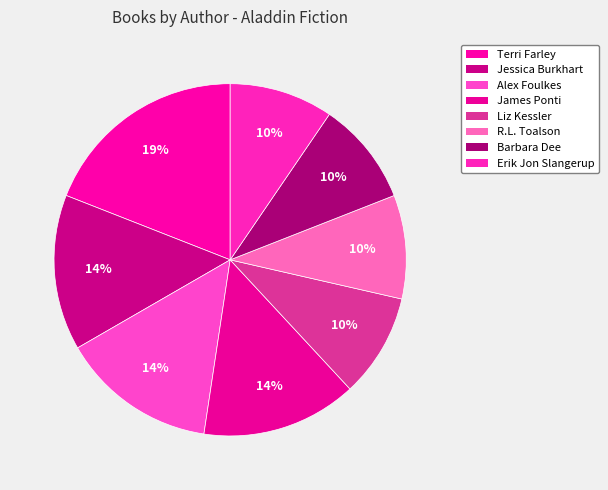

To the nearest percent, what is the average slice percentage?

12%